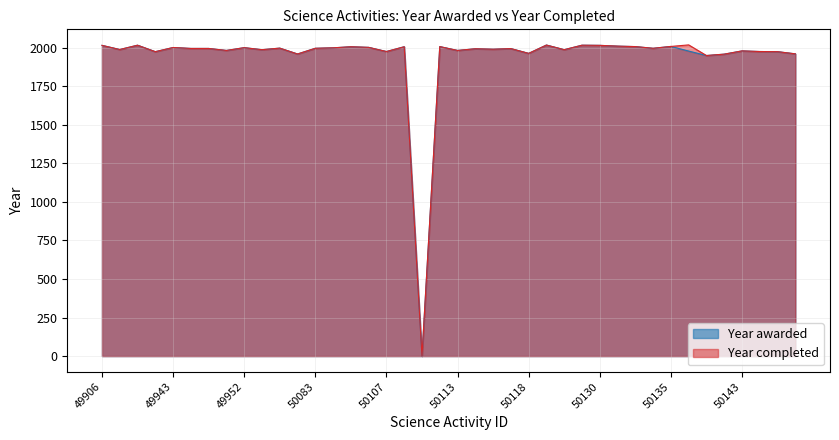

The value at 50111 is 0. True or false?

True